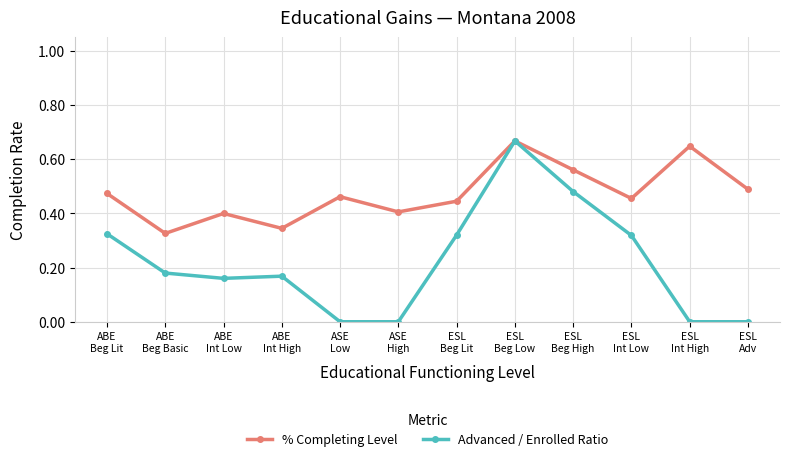

In Advanced / Enrolled Ratio, how many points are higher than both neighbors (excluding endpoints)?

2